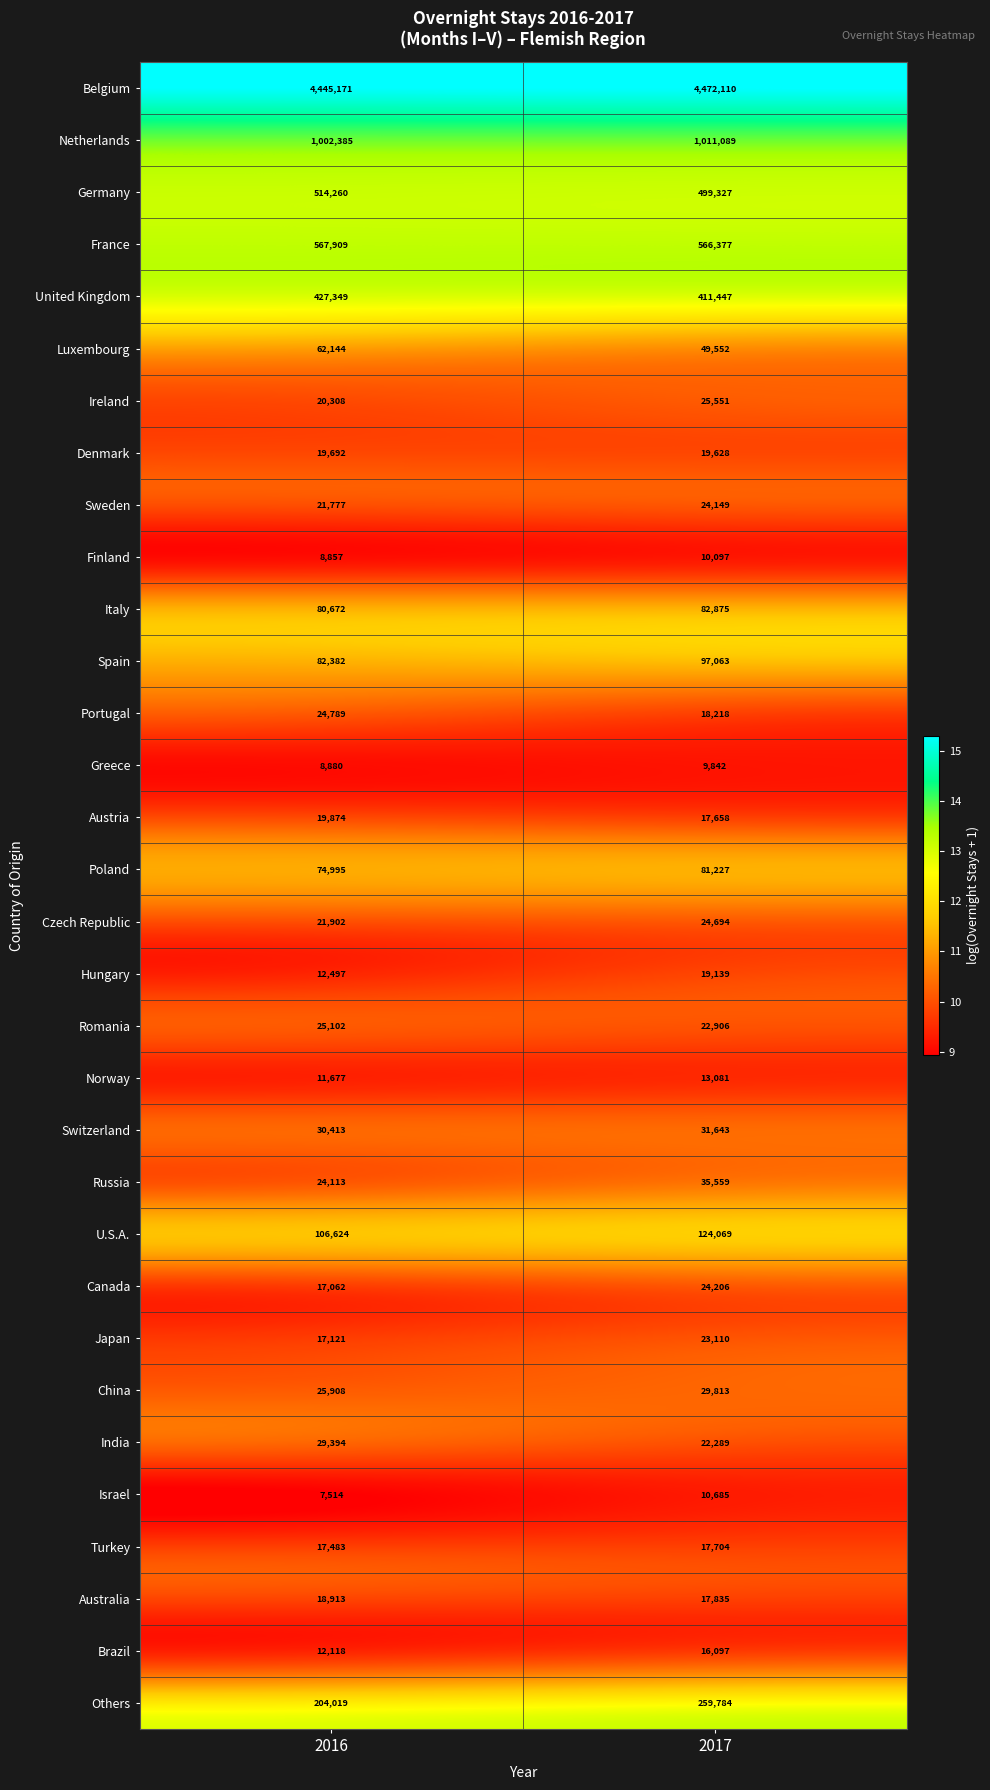

Is it true that India equals 22289 at 2017?

True